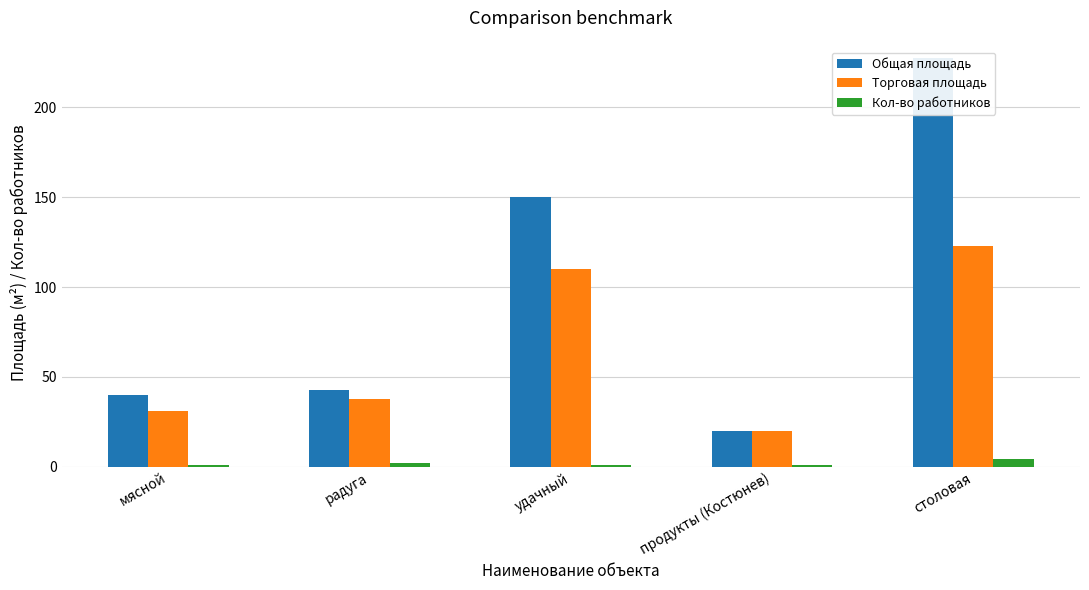

The value of Общая площадь at мясной is 40.0. True or false?

True